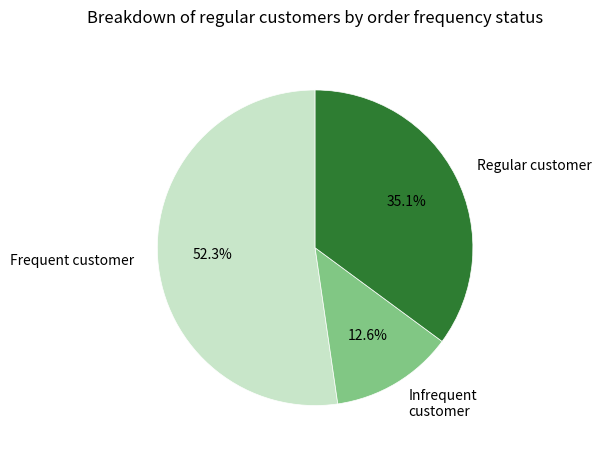

Is the sum of Regular customer and Frequent customer greater than half?

Yes